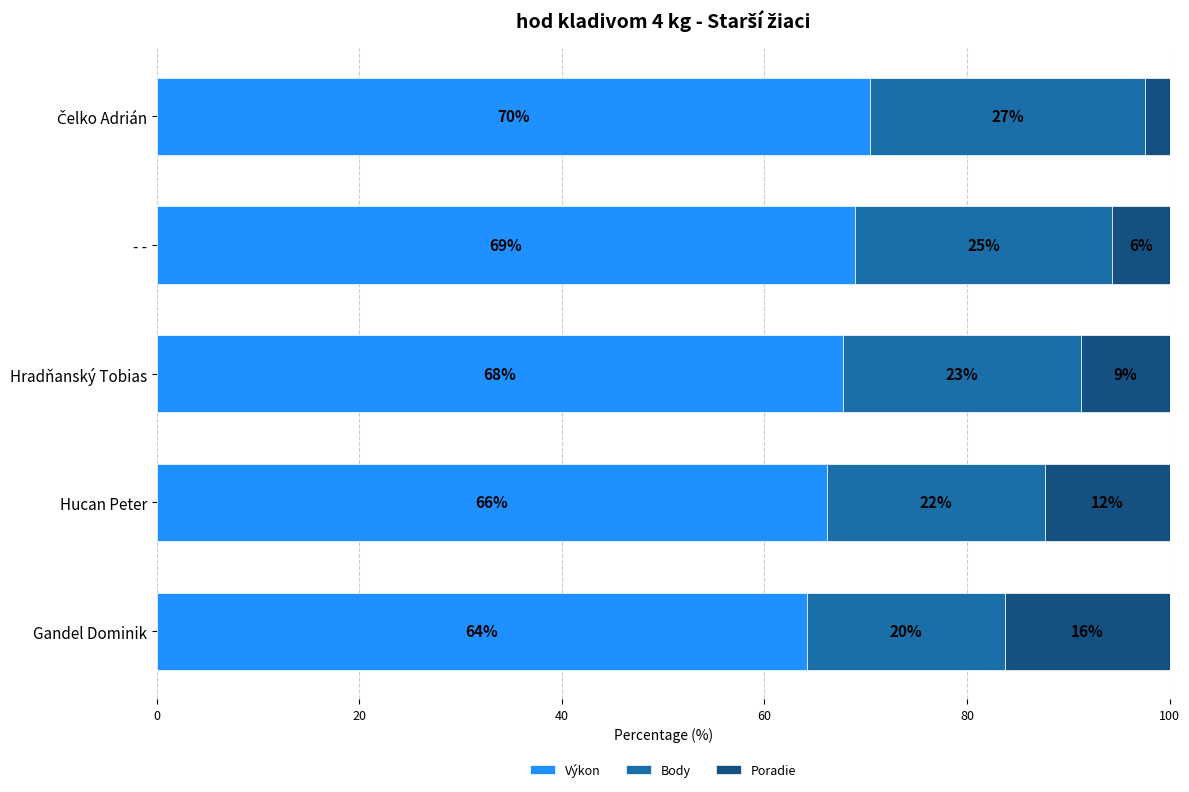

What is the sum of all Body values?

117.0